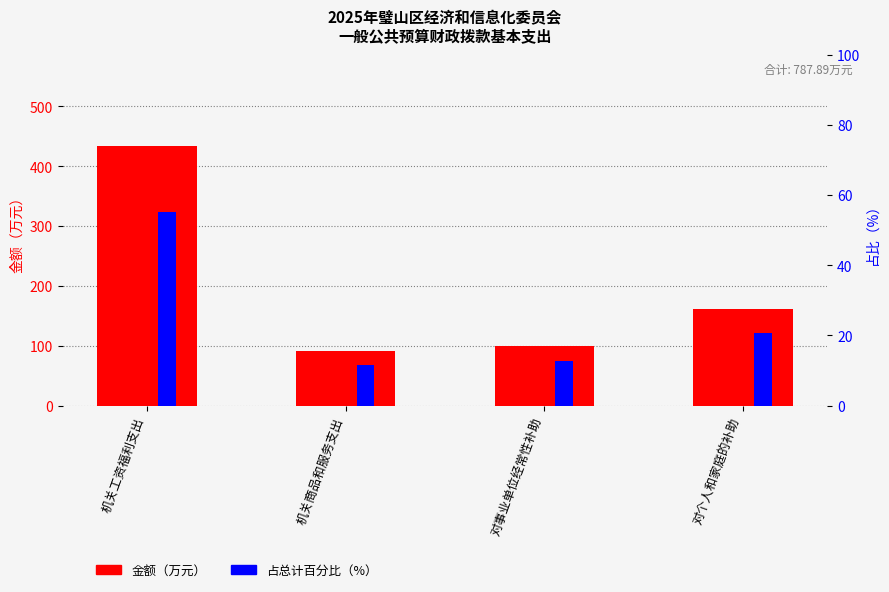

Reading left to right, extract all data points from this chart.

金额（万元）: 机关工资福利支出=434.4	机关商品和服务支出=91.4	对事业单位经常性补助=99.9	对个人和家庭的补助=162.2
占总计百分比: 机关工资福利支出=55.1	机关商品和服务支出=11.6	对事业单位经常性补助=12.7	对个人和家庭的补助=20.6